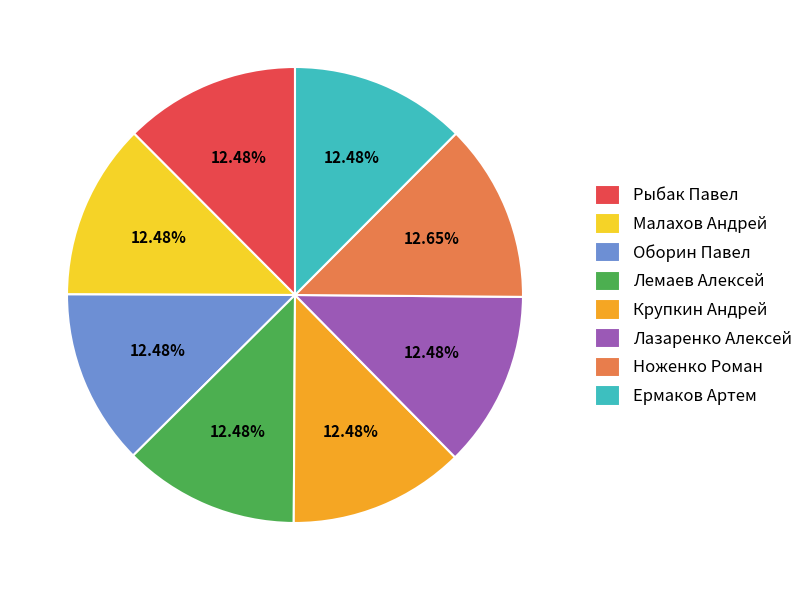

Does Ермаков Артем represent more than half of the total?

No